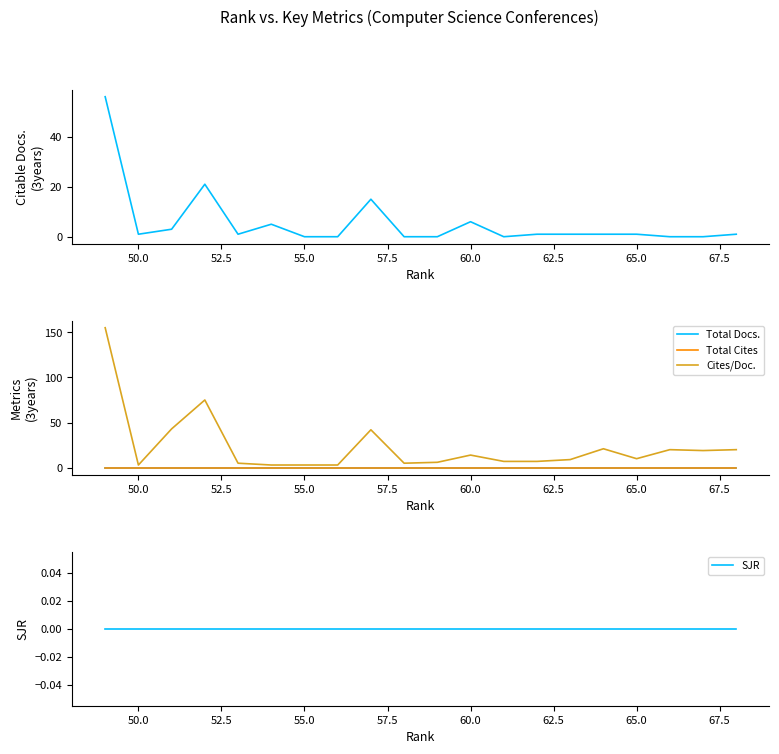

How many lines are shown in the chart?

5